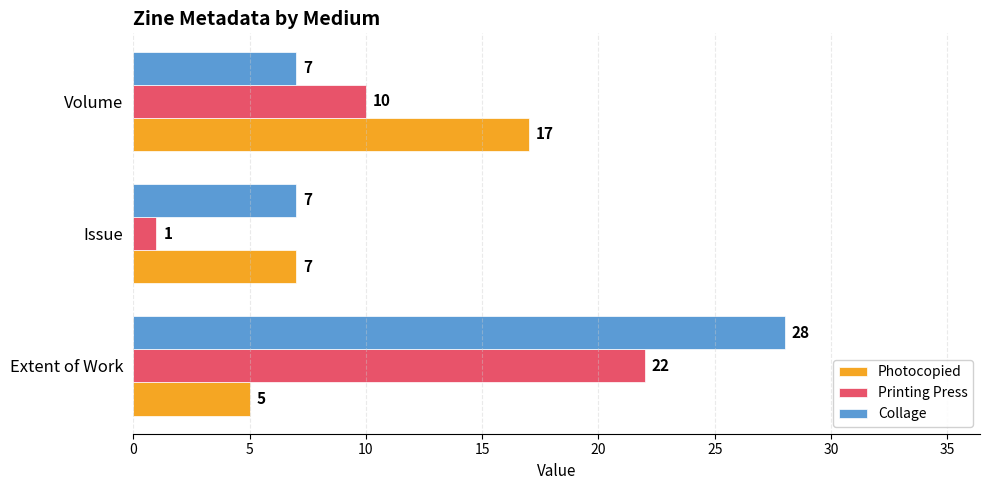

What is the average value of the Printing Press series?

11